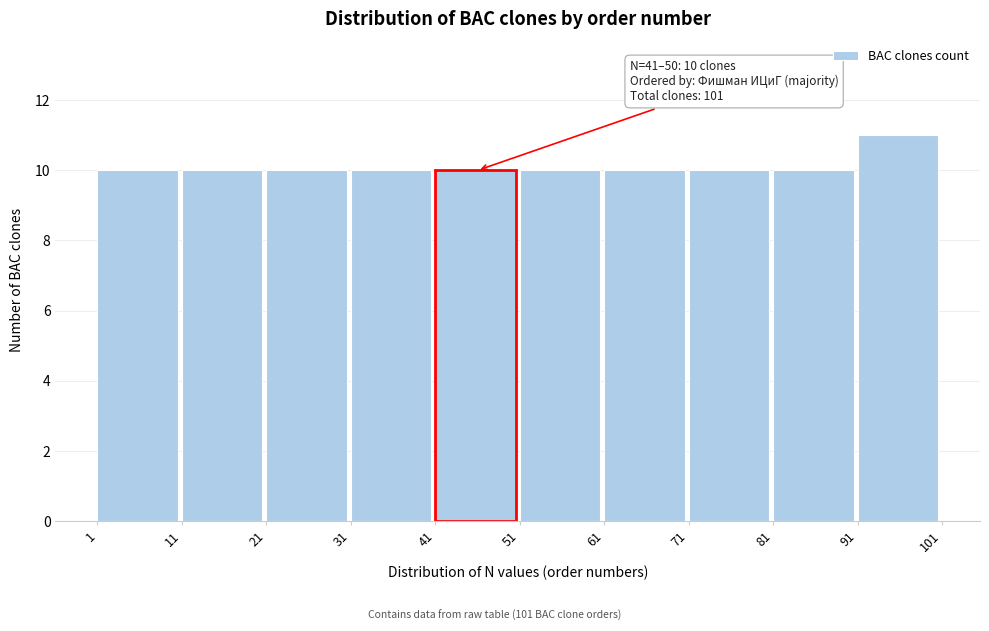

Over which range of the x-axis is the bar tallest?

91 to 101